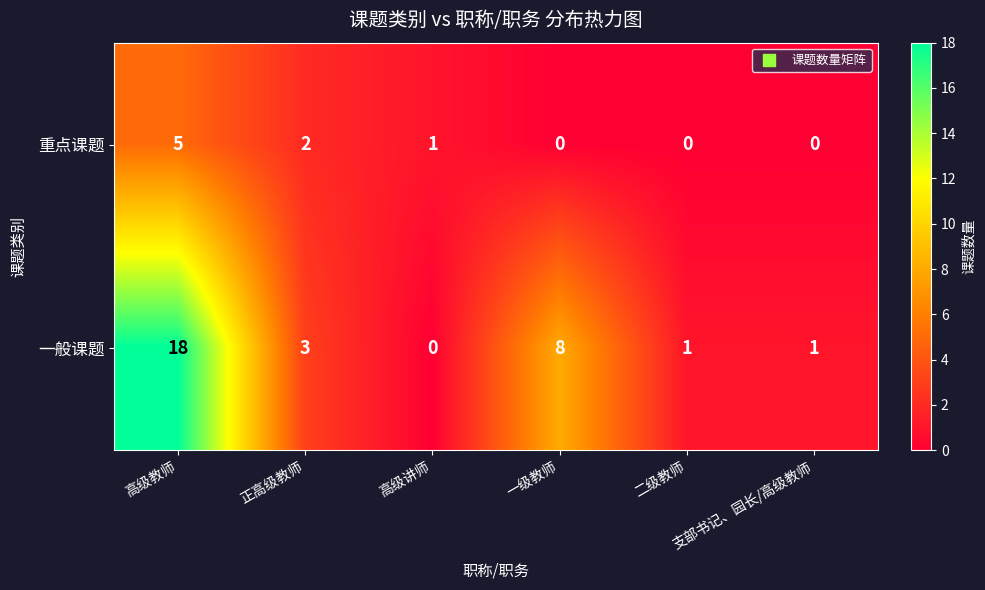

Rank the series by their average value, from highest to lowest.

一般课题, 重点课题